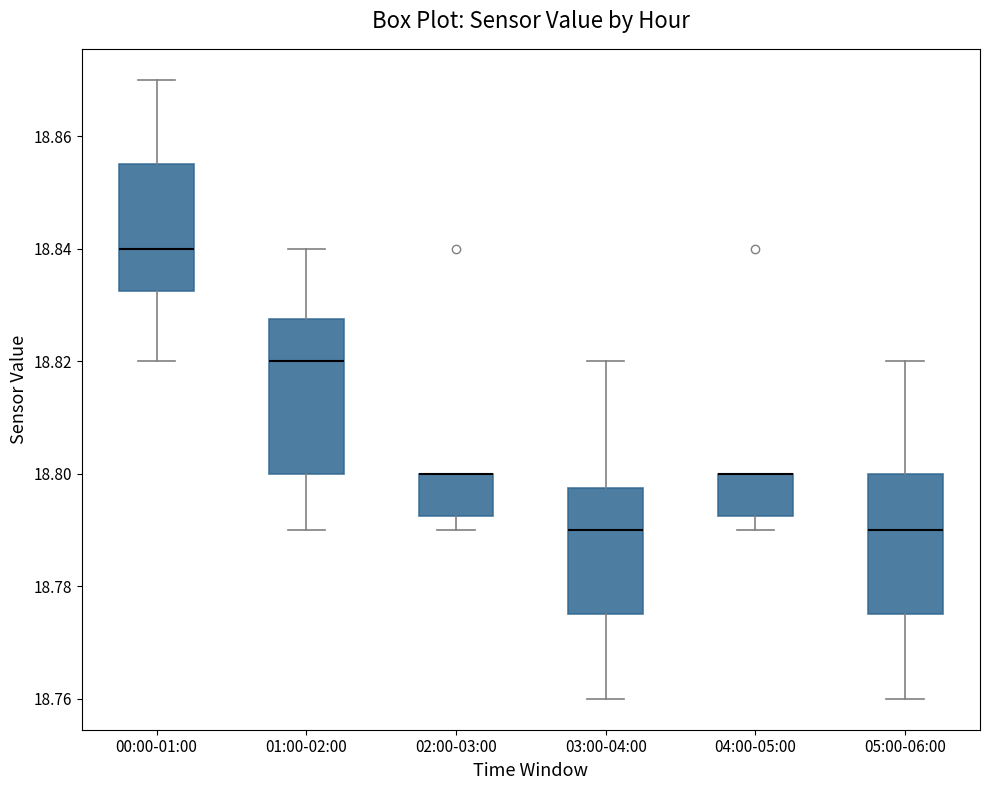

Reading left to right, transcribe this box plot: for each box, give where its median line is, the range the box spans, and where its two whiskers end, as read against the y-axis. The values are not printed on the chart, so give them approximately, as read against the axis.

00:00-01:00: median 18.840, box 18.832 to 18.856, whiskers 18.820 to 18.870
01:00-02:00: median 18.820, box 18.800 to 18.828, whiskers 18.790 to 18.840
02:00-03:00: median 18.800 (drawn on the box's upper edge), box 18.792 to 18.800, whiskers 18.790 to 18.800
03:00-04:00: median 18.790, box 18.776 to 18.798, whiskers 18.760 to 18.820
04:00-05:00: median 18.800 (drawn on the box's upper edge), box 18.792 to 18.800, whiskers 18.790 to 18.800
05:00-06:00: median 18.790, box 18.776 to 18.800, whiskers 18.760 to 18.820